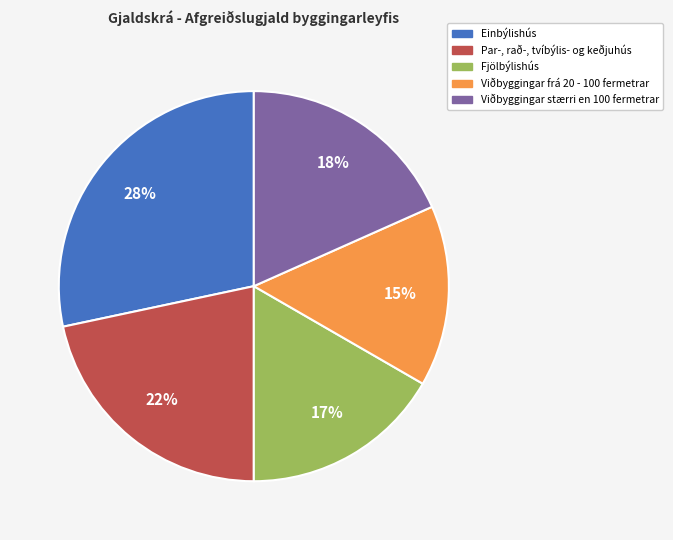

Is there any slice that represents more than half of the pie?

No